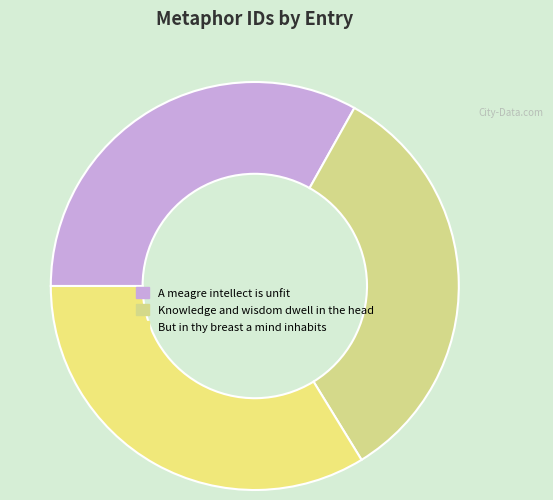

Is there a majority slice in this chart?

No